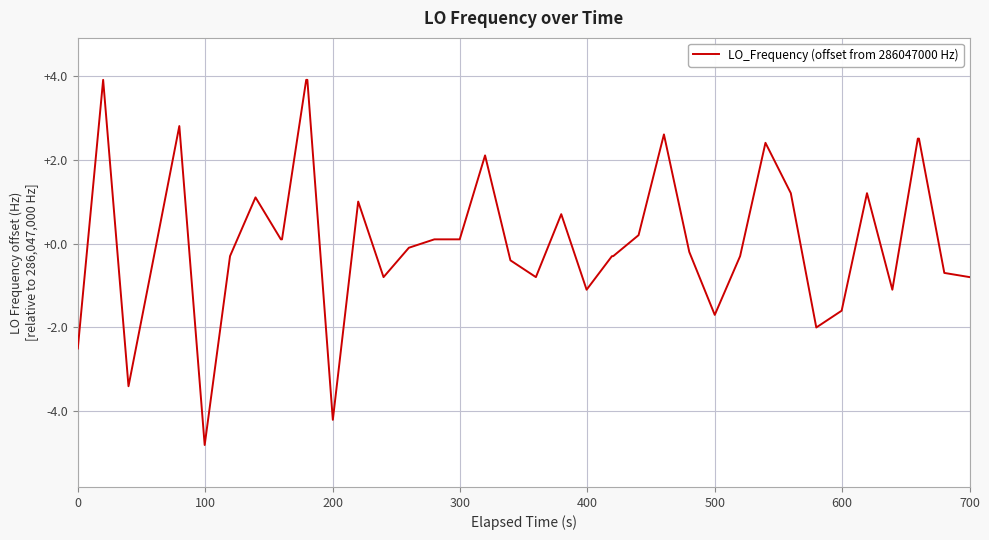

What is the difference between the maximum and minimum values?

8.7